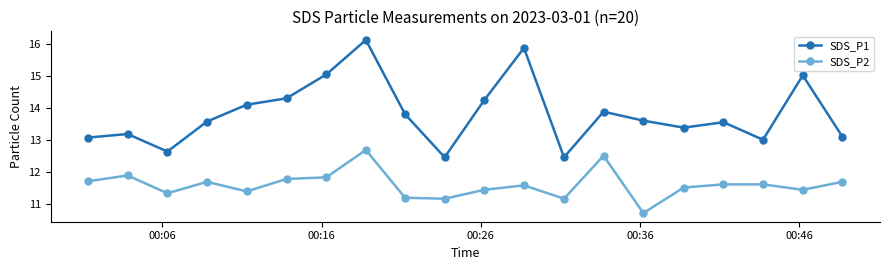

How many lines are shown in the chart?

2